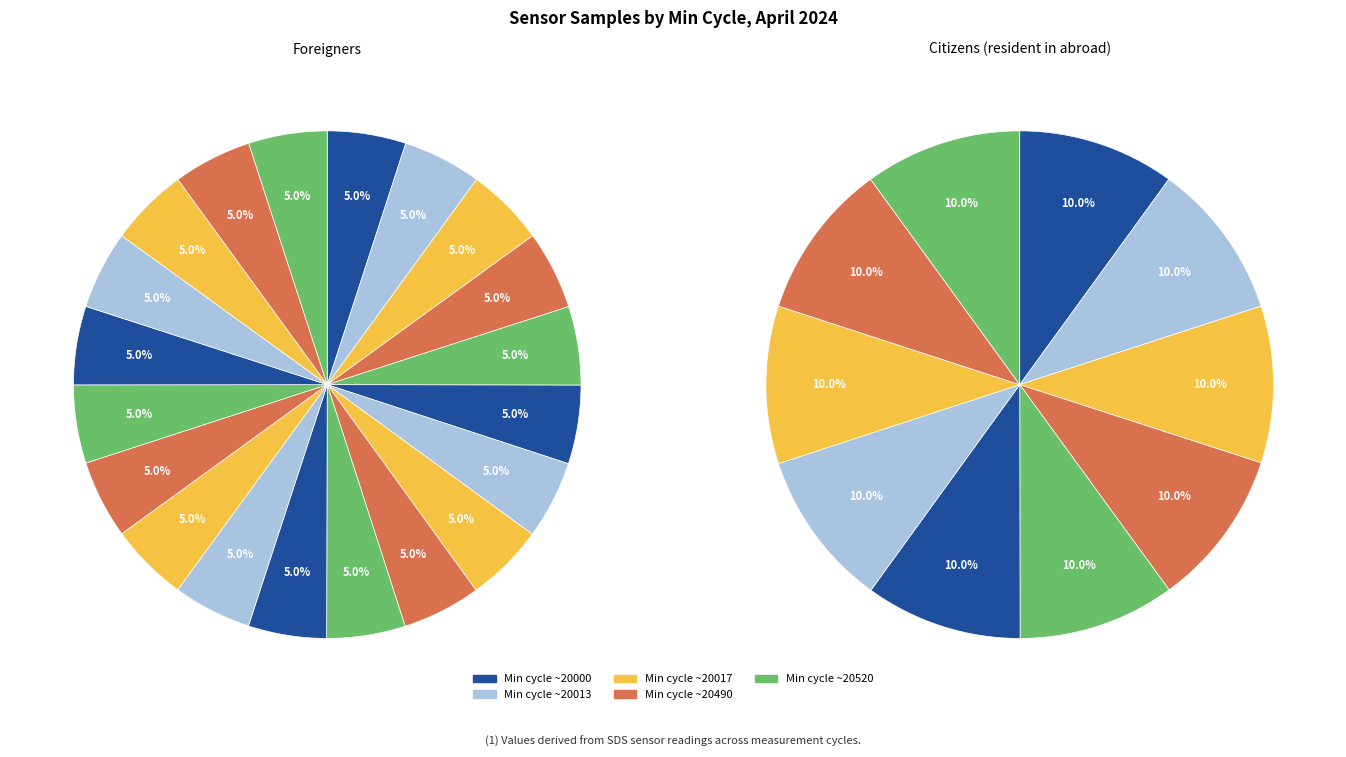

To the nearest percent, what is the average slice percentage?

5%